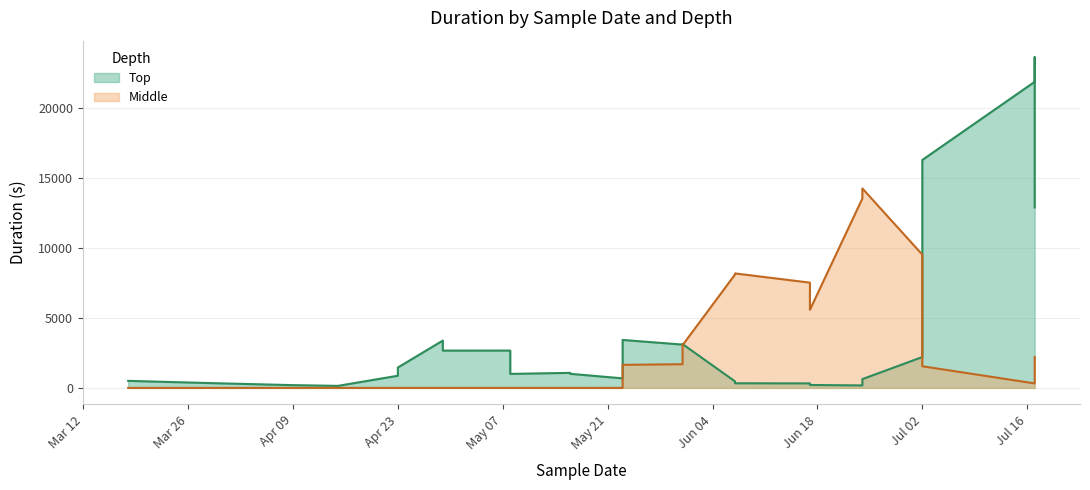

What are all the series names shown in the legend?

Top, Middle